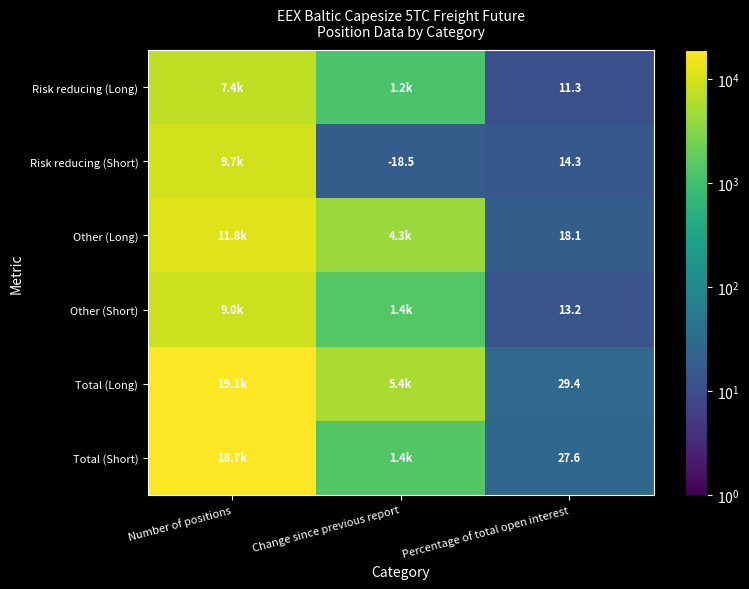

Which has a higher value, Percentage of total open interest or Number of positions?

Number of positions